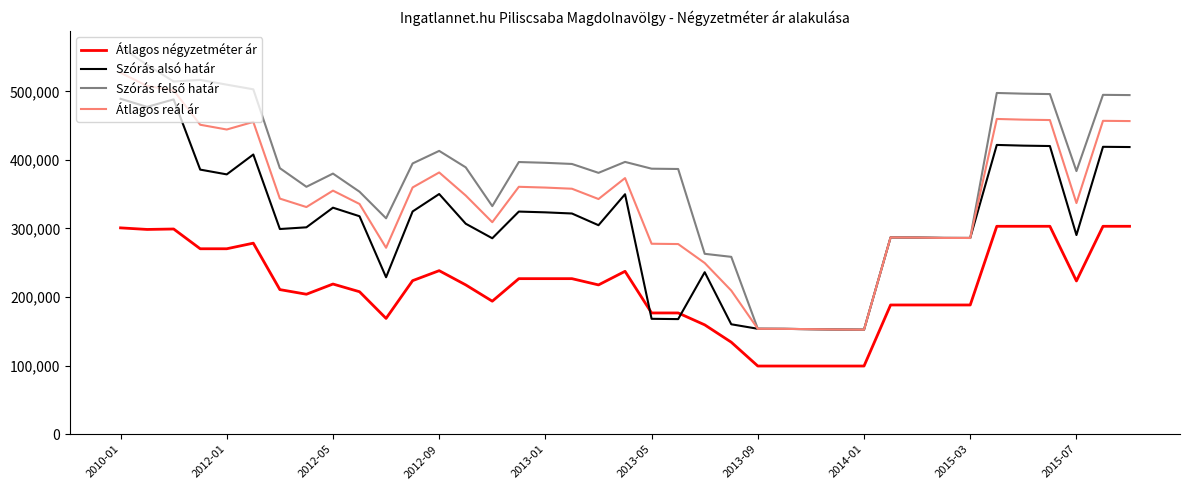

After their last crossing, which series has the higher values: Átlagos négyzetméter ár or Szórás alsó határ?

Szórás alsó határ